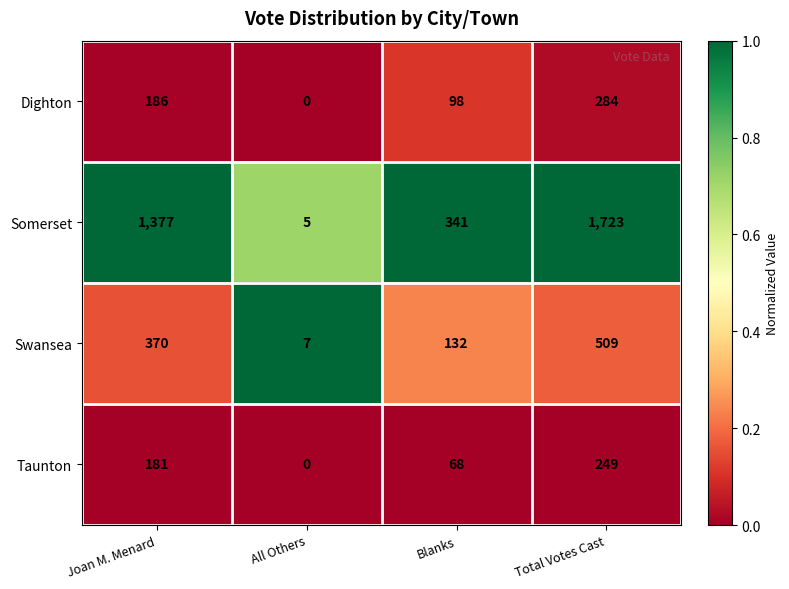

What is the sum of all Swansea values?

1018